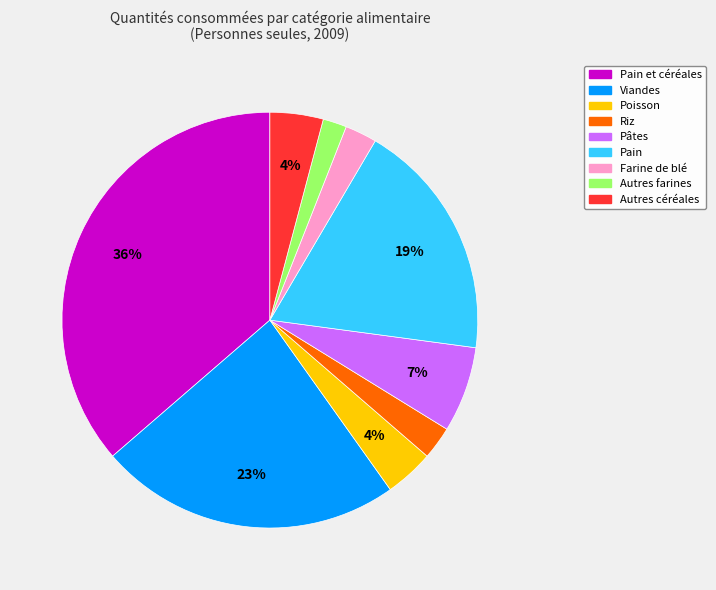

To the nearest percent, what is the average slice percentage?

11%